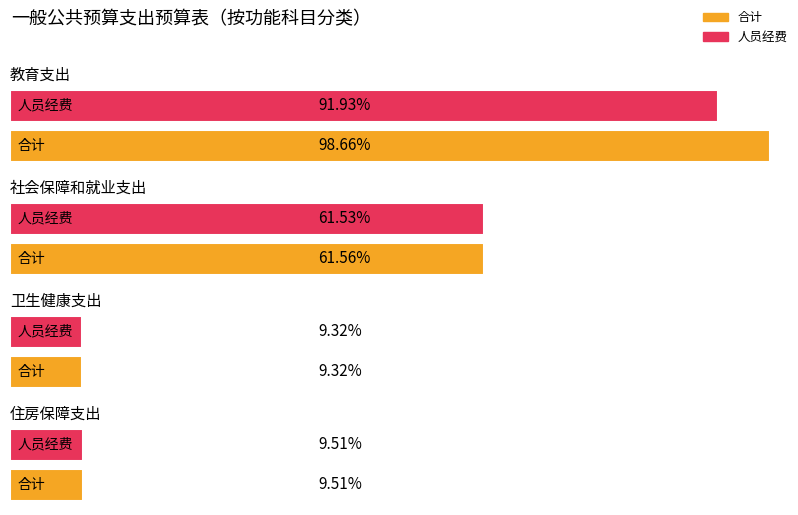

List the series in order of their peak value, lowest first.

人员经费, 合计